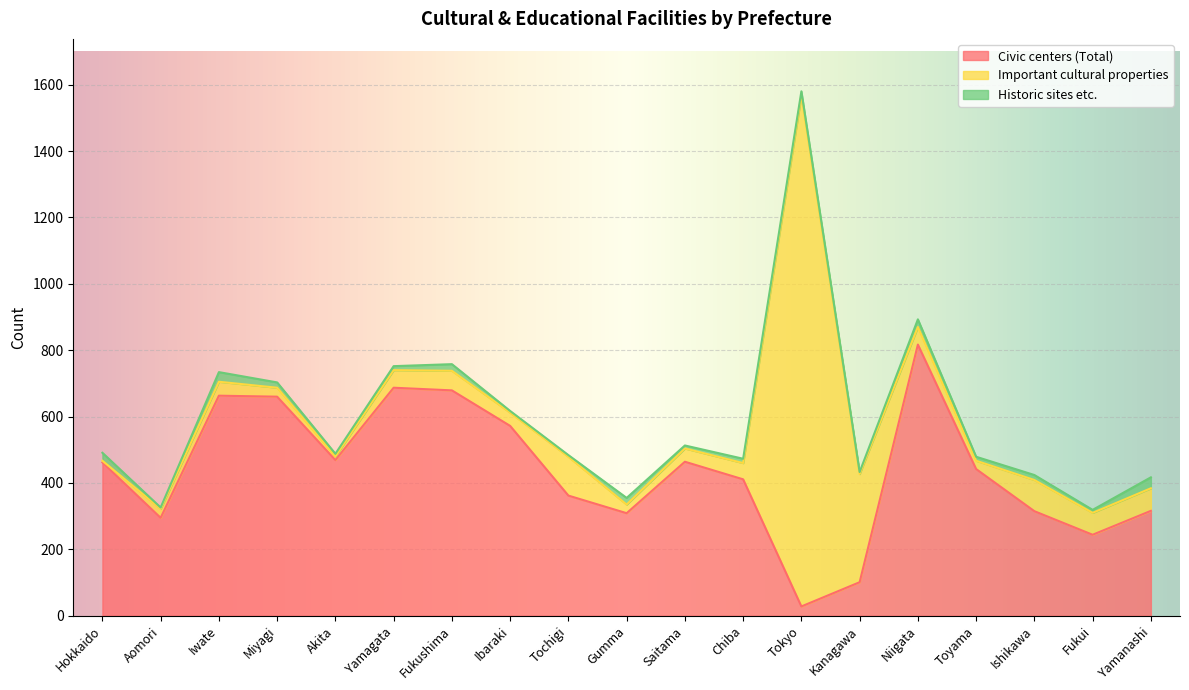

What is the maximum value for Historic sites etc.?

33